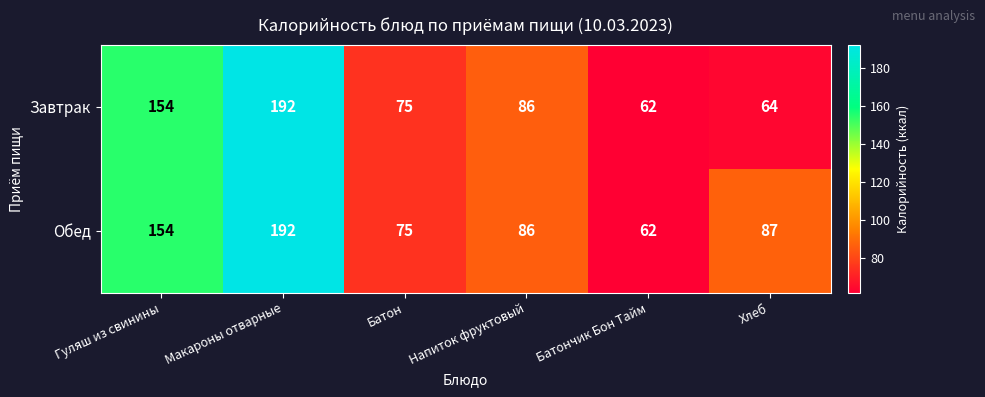

What is the difference between the second highest and second lowest values in the Завтрак series?

90